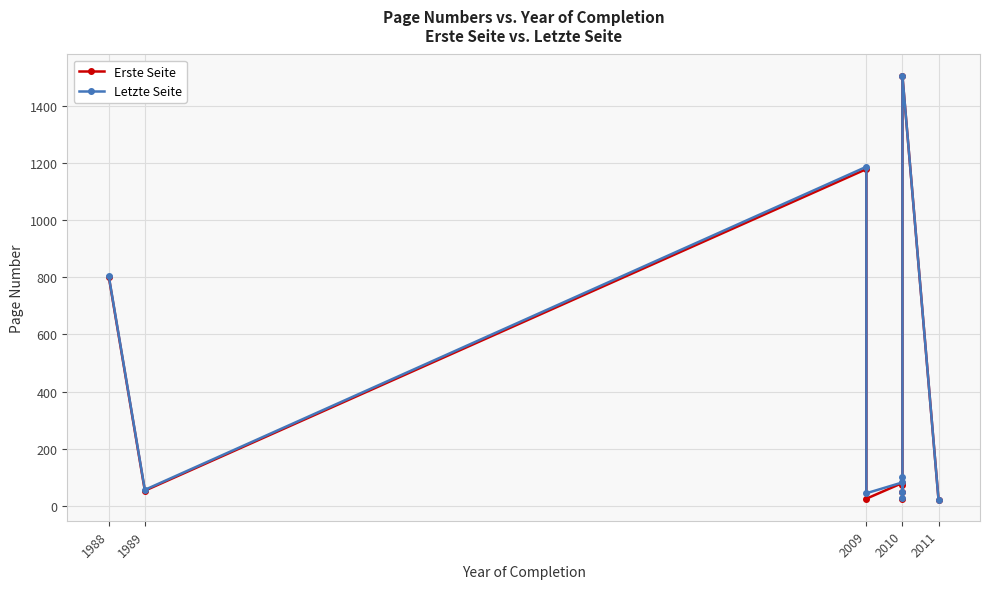

How many values in the Erste Seite series are below 73?

5